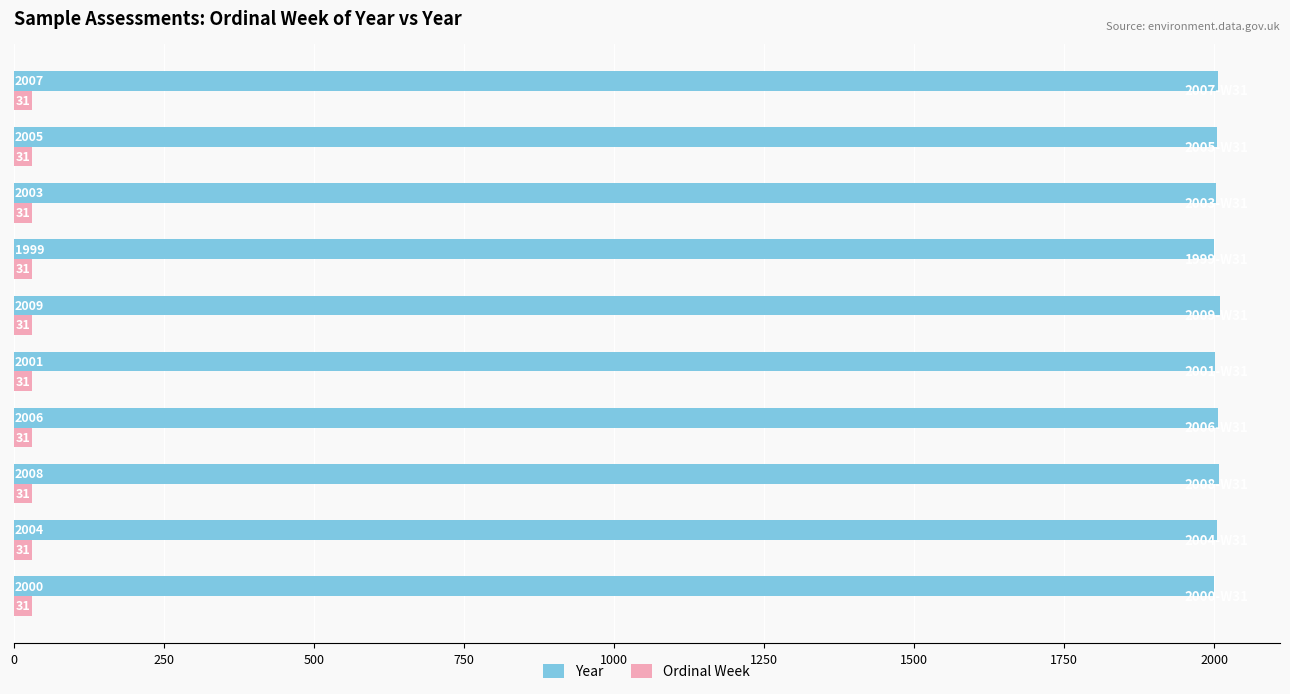

What is the minimum value for Ordinal Week?

31